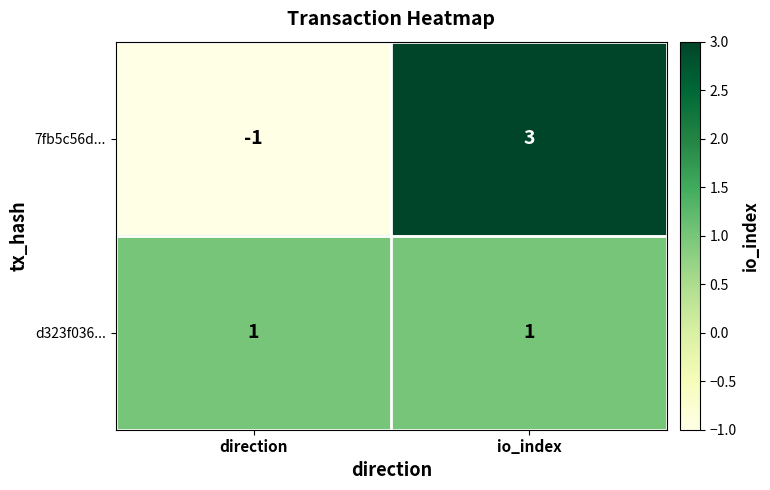

The d323f036... series shows 2 at direction. True or false?

False